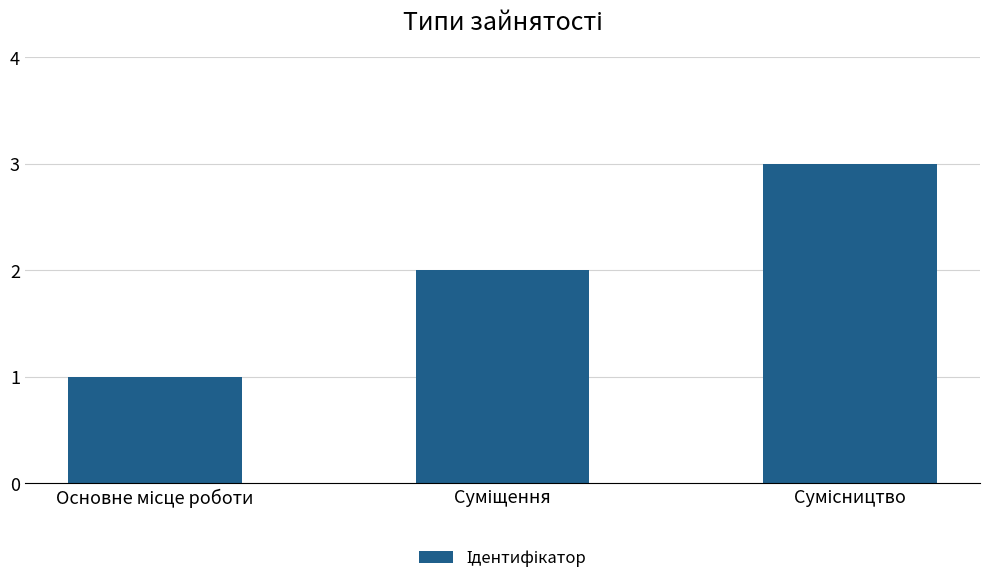

What is the greatest value displayed?

3